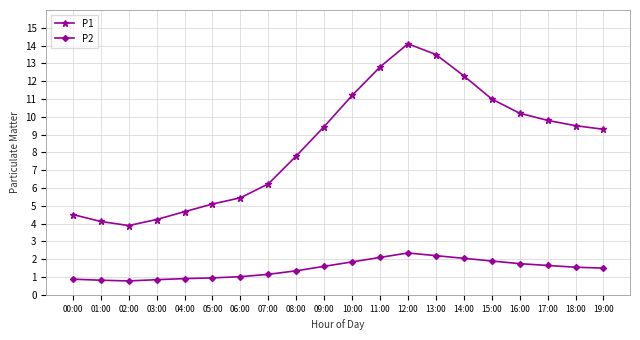

What are all the series names shown in the legend?

P1, P2